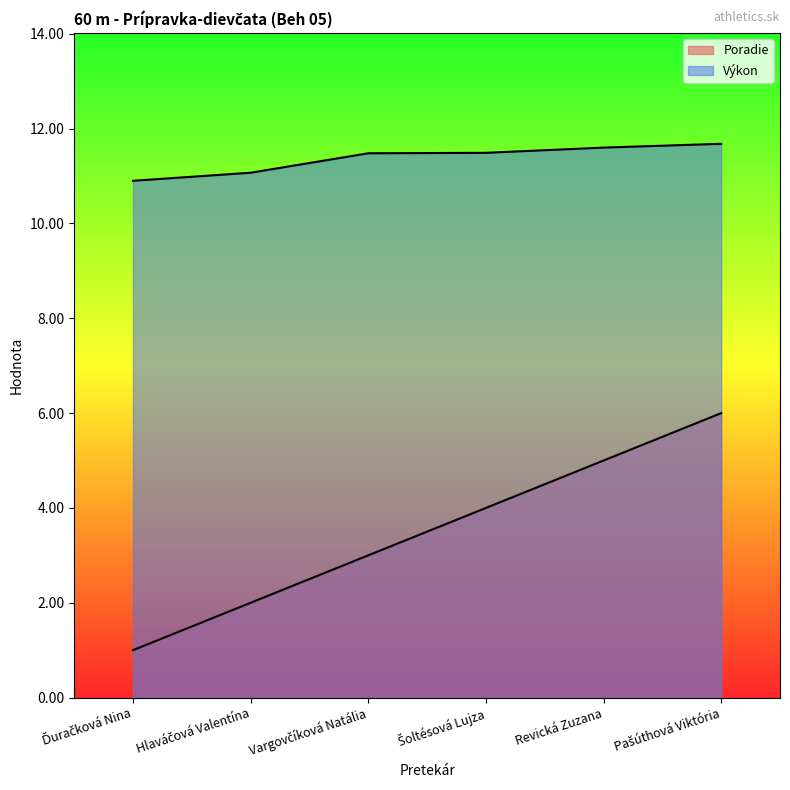

Does the chart display data point markers on the line(s)?

No